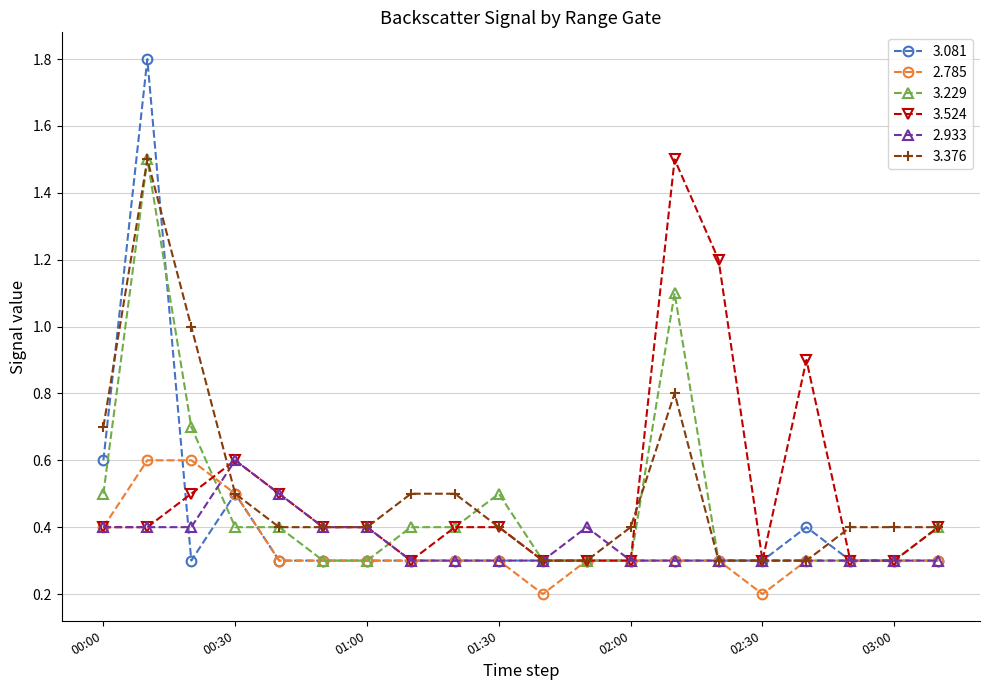

Which series has the largest range (max minus min)?

3.081